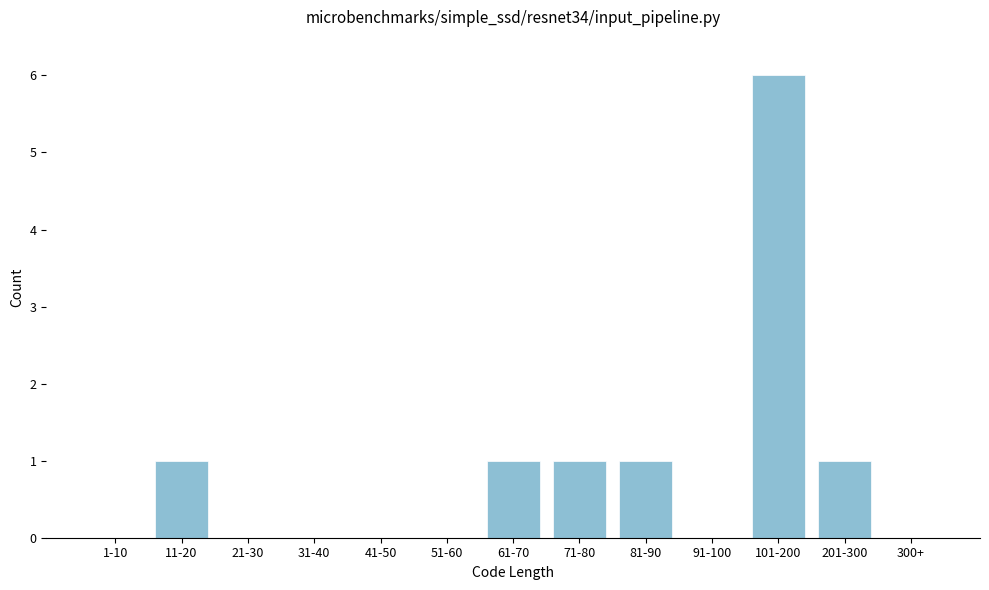

Reading right to left, list all the values displayed in this chart.

300+=0	201-300=1	101-200=6	91-100=0	81-90=1	71-80=1	61-70=1	51-60=0	41-50=0	31-40=0	21-30=0	11-20=1	1-10=0